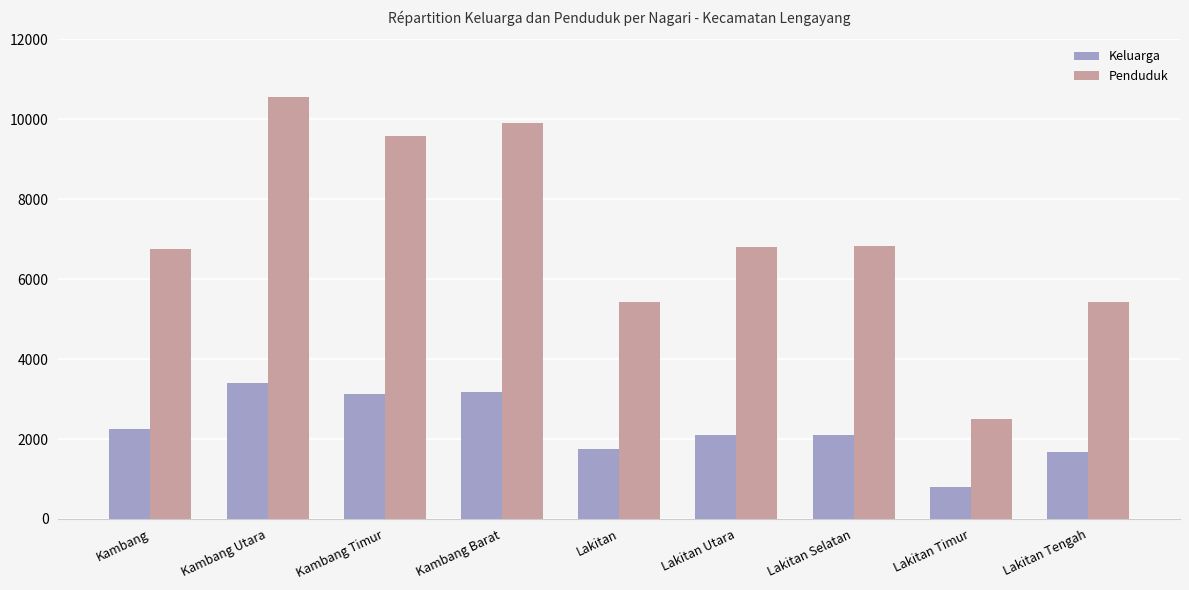

Which series has the widest spread of values?

Penduduk